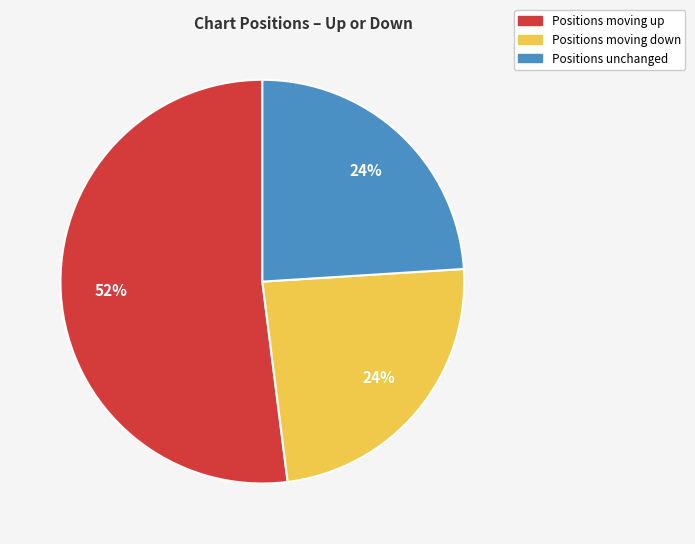

To the nearest percent, what is the average slice percentage?

33%